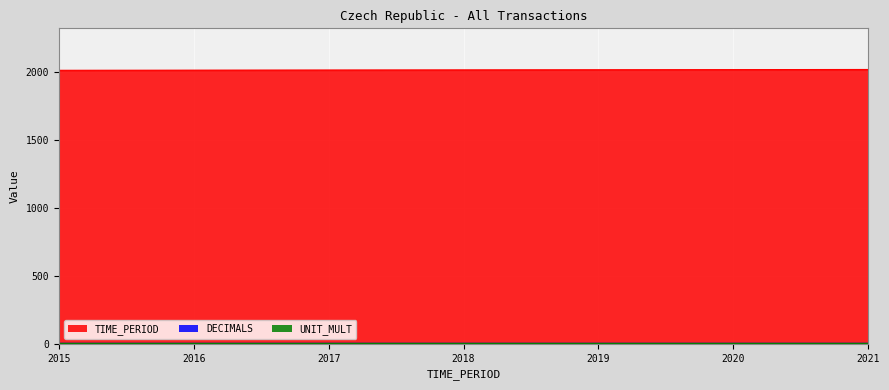

Which series has the largest total across all categories?

TIME_PERIOD